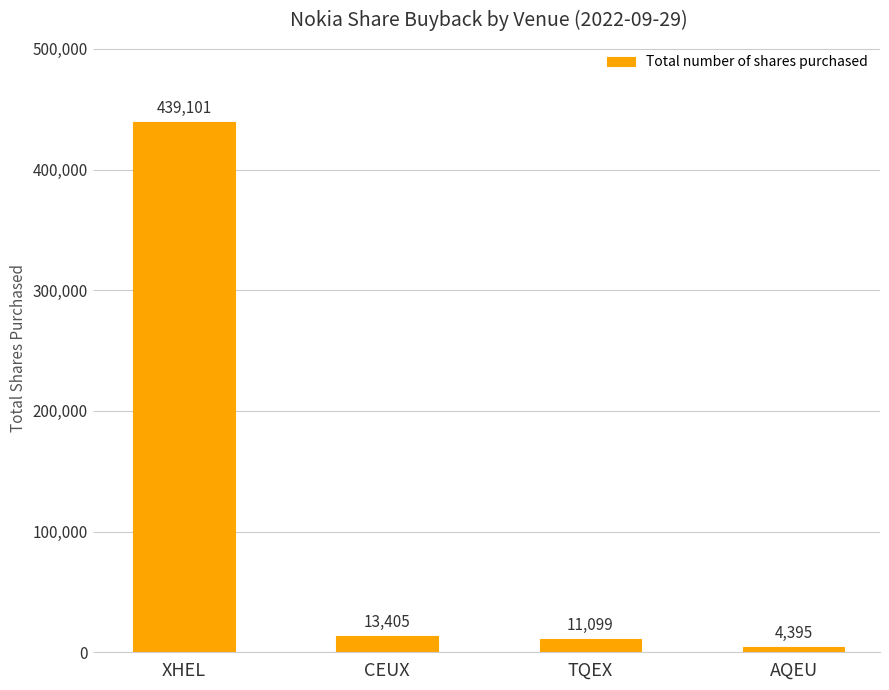

At which category does the chart reach its minimum across all series?

AQEU